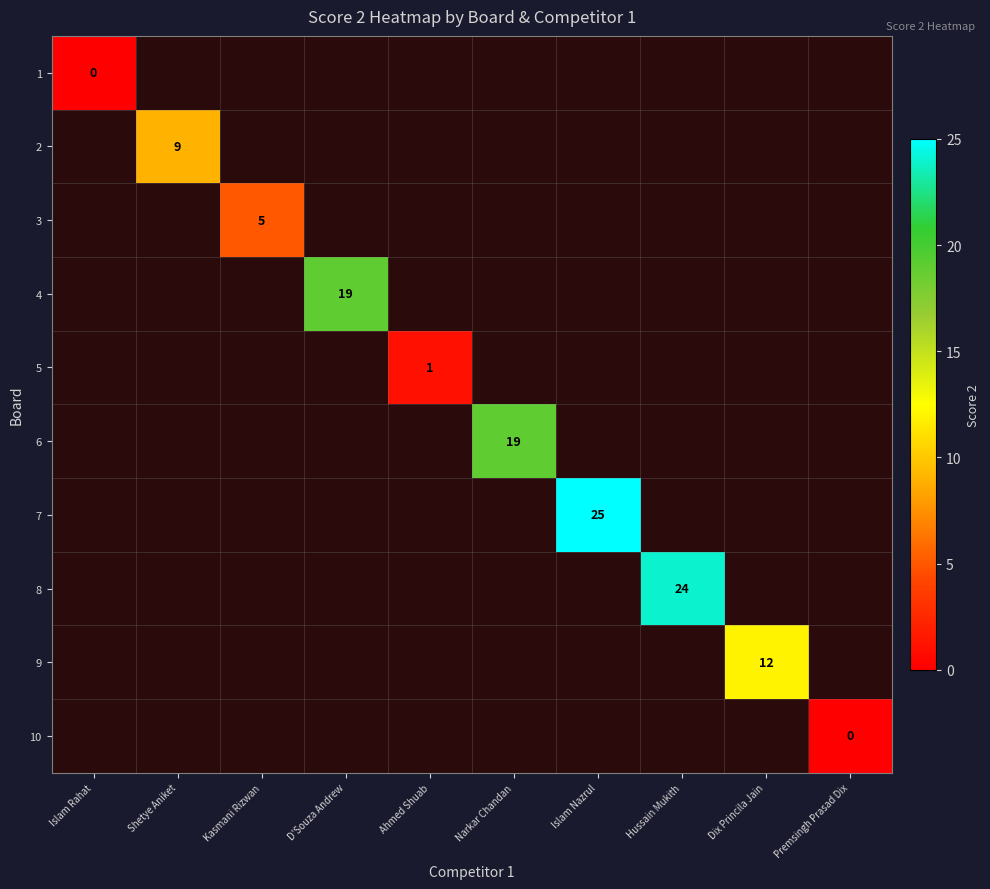

What is the greatest value displayed?

25.0